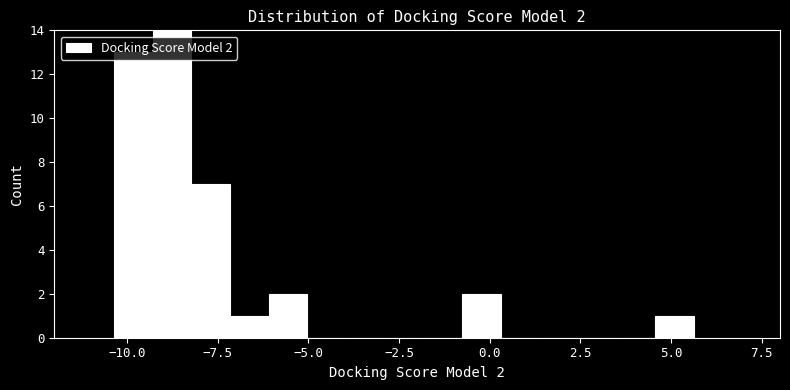

Around what value on the x-axis is the tallest bar? Give the approximate position of its centre, as read against the axis.

-9.0